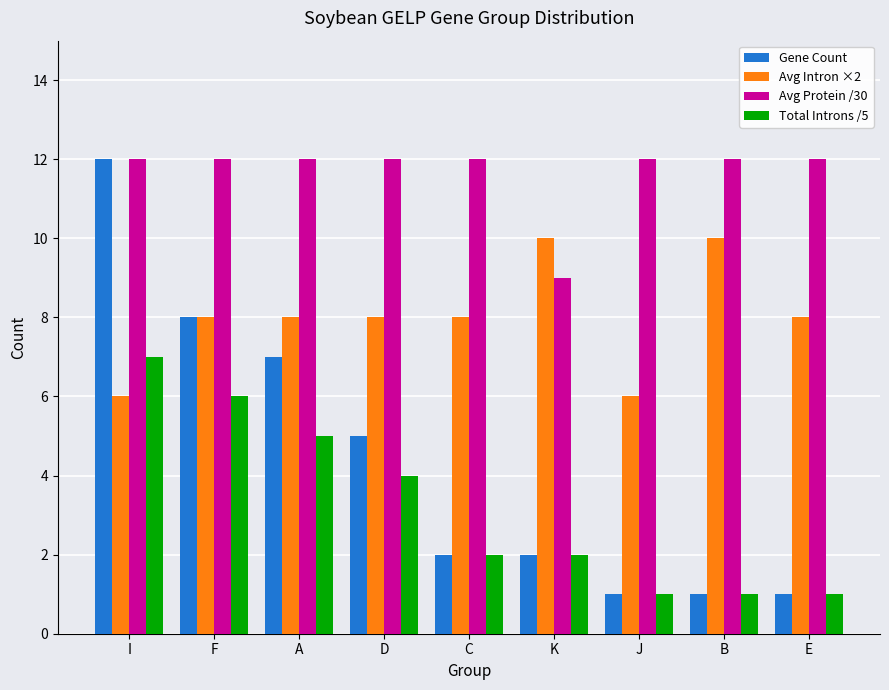

What is the approximate value of Avg Protein /30 at E?

12